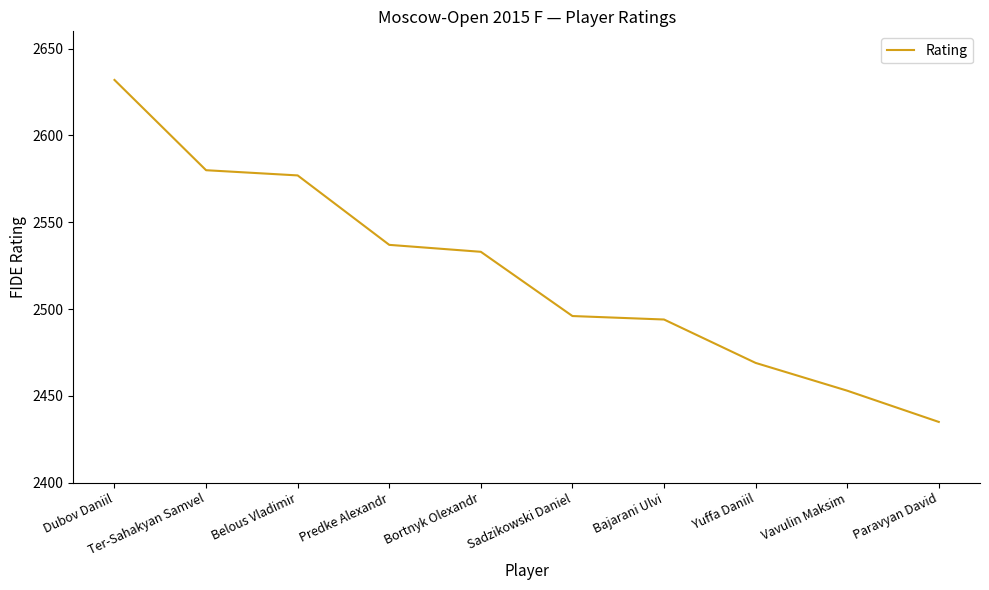

What is the minimum value shown in the chart?

2435